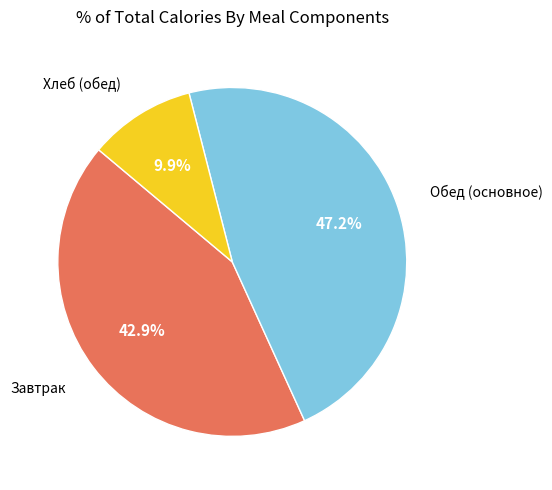

Does any single category account for the majority?

No